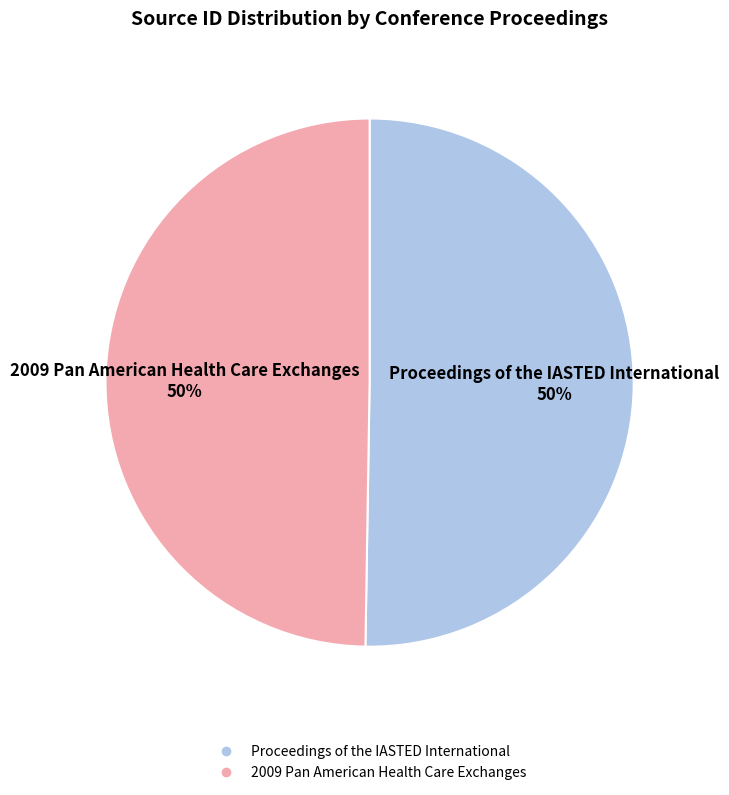

Is the sum of Proceedings of the IASTED International and 2009 Pan American Health Care Exchanges greater than half?

Yes